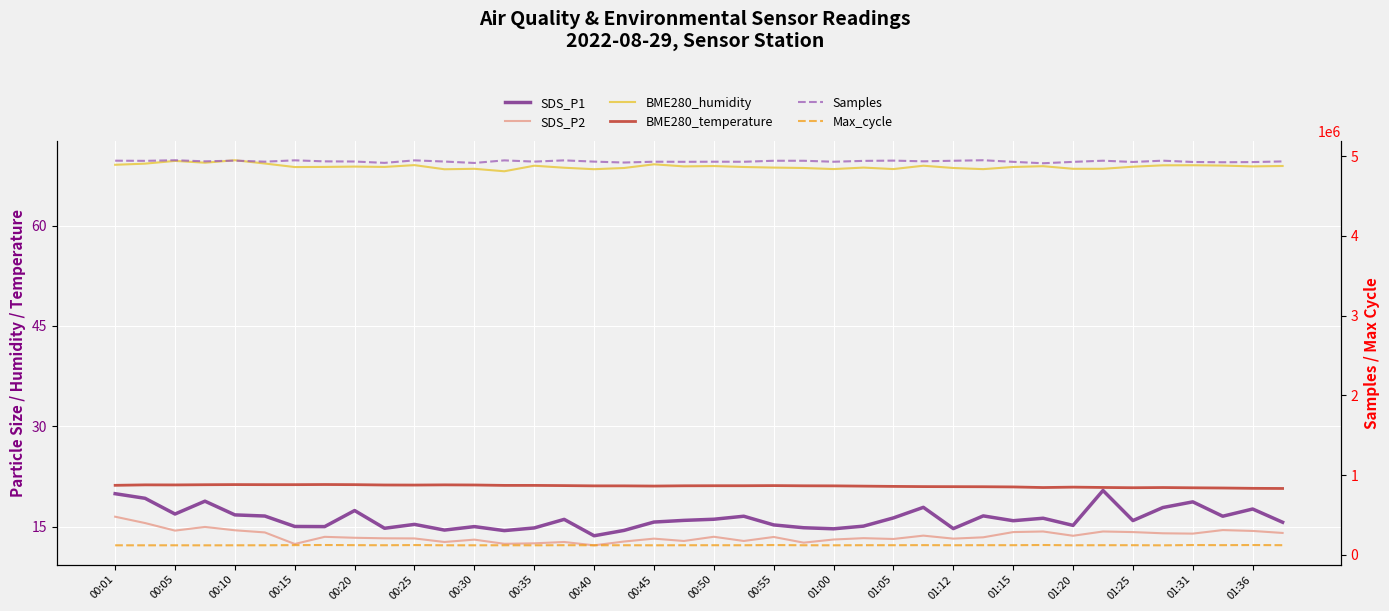

How many data points in SDS_P2 are less than 13?

10